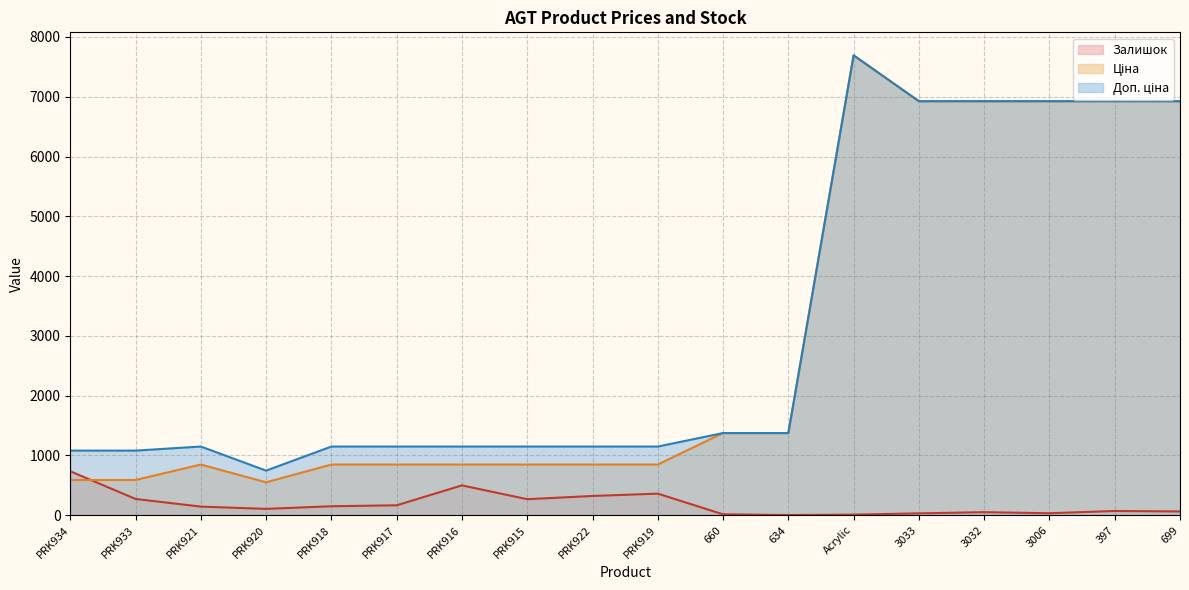

The value of Залишок at 660 is 3.3. True or false?

False